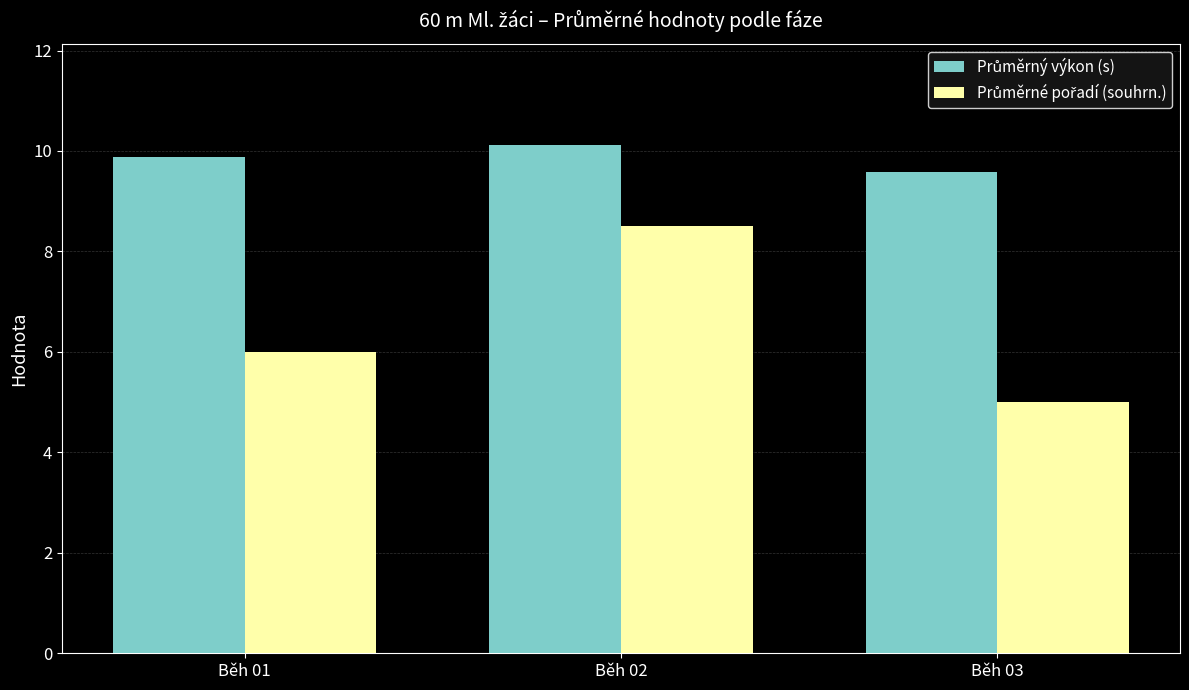

Which label corresponds to the smallest value in the chart?

Běh 03